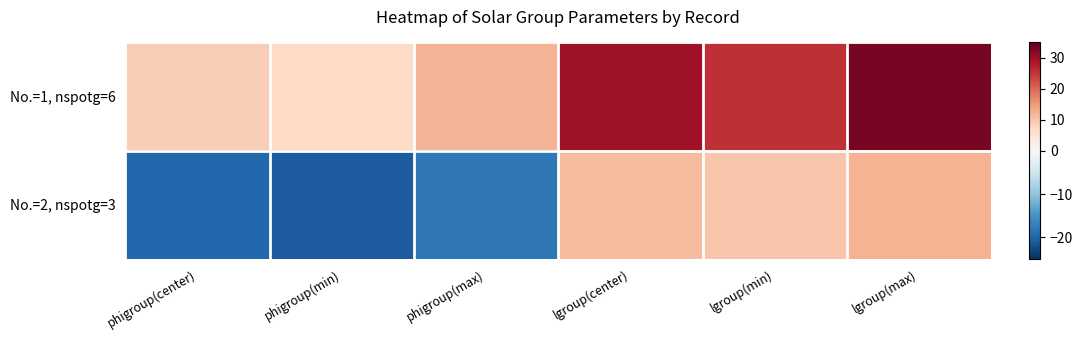

At phigroup(max), list the series in order from smallest to largest.

No.=2, nspotg=3, No.=1, nspotg=6